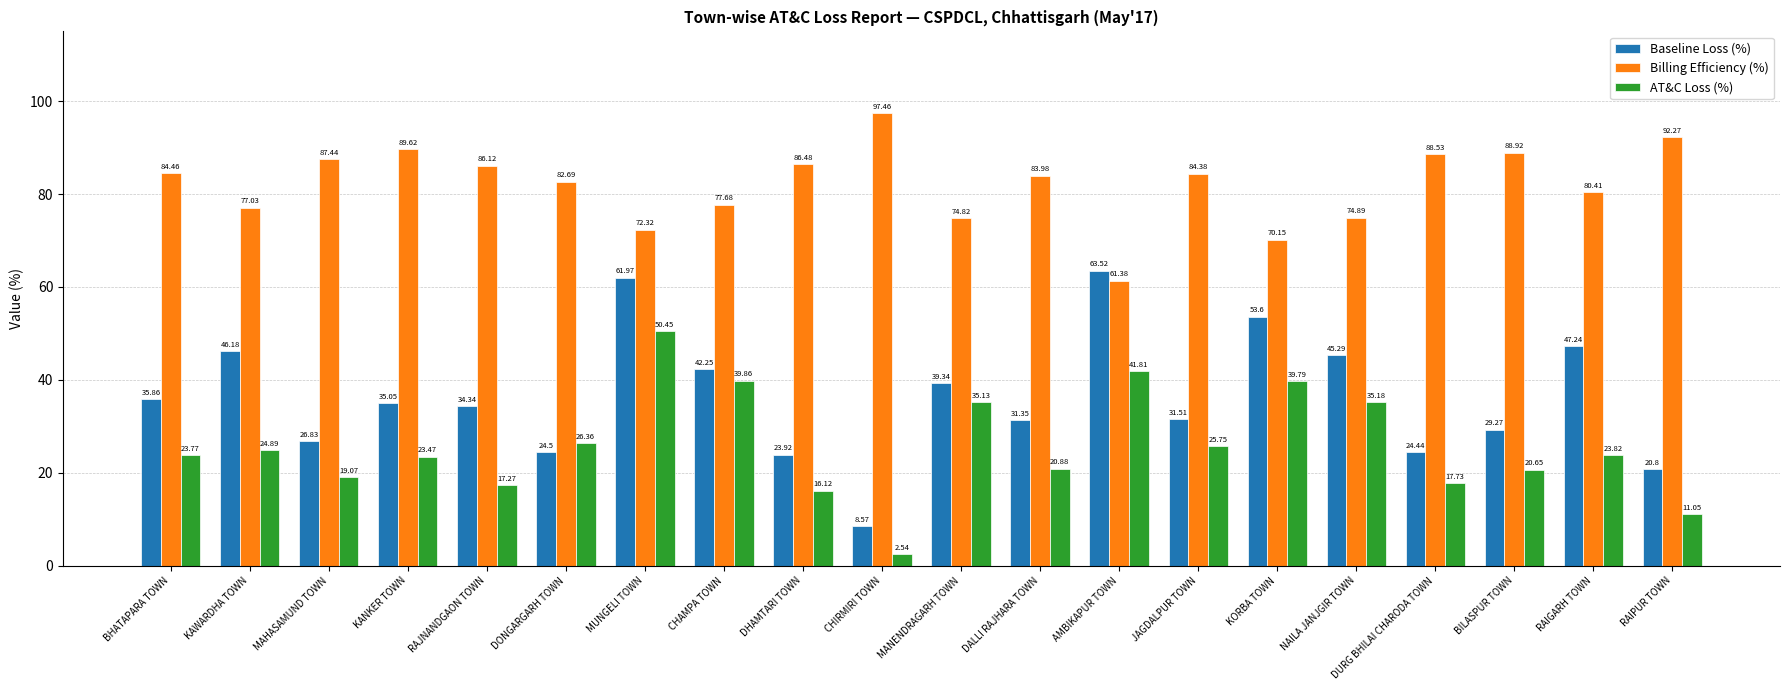

Is it true that AT&C Loss (%) equals 24.9 at KAWARDHA TOWN?

True